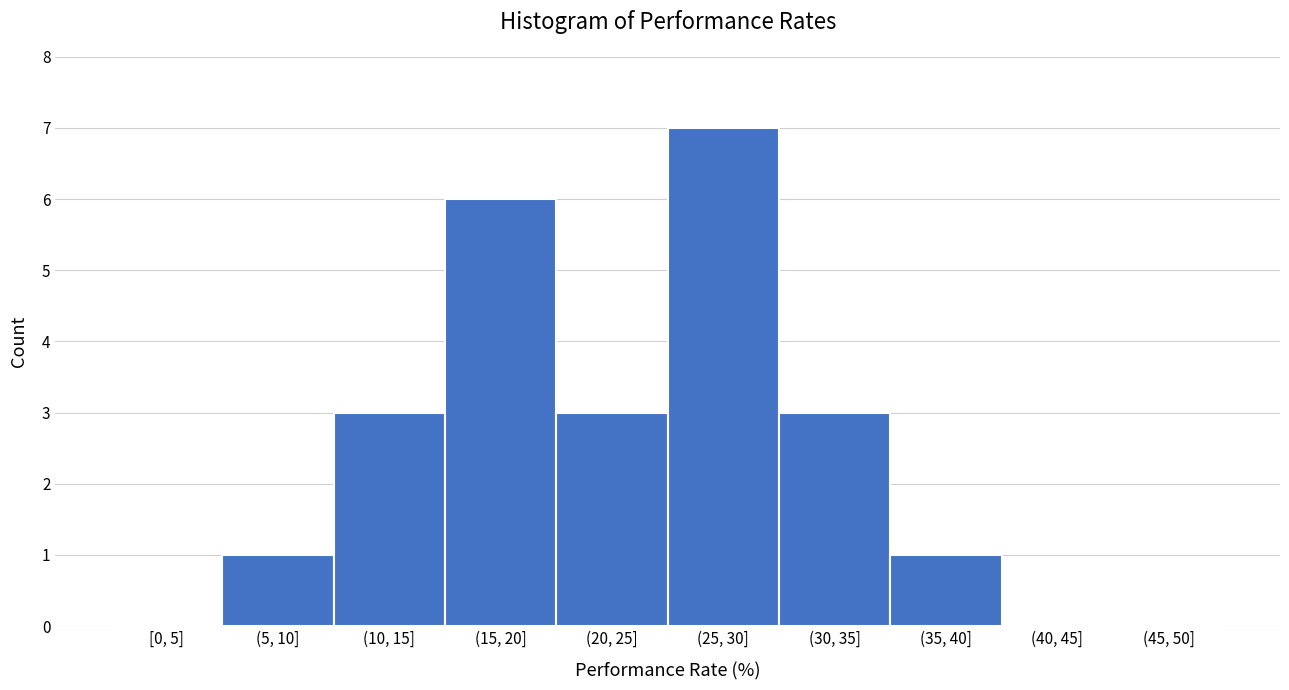

Reading right to left, transcribe all the data shown in this chart.

(45, 50]=0	(40, 45]=0	(35, 40]=1	(30, 35]=3	(25, 30]=7	(20, 25]=3	(15, 20]=6	(10, 15]=3	(5, 10]=1	[0, 5]=0